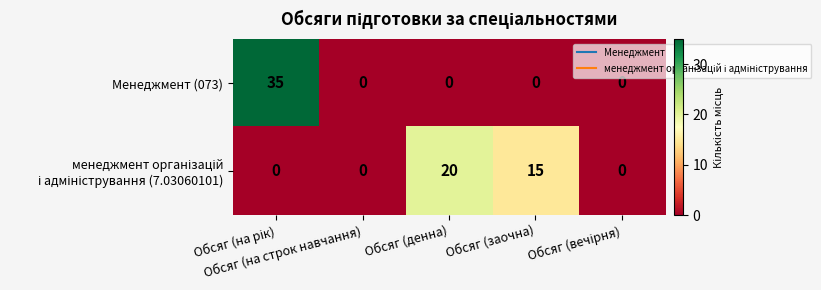

What is the maximum value shown in the chart?

35